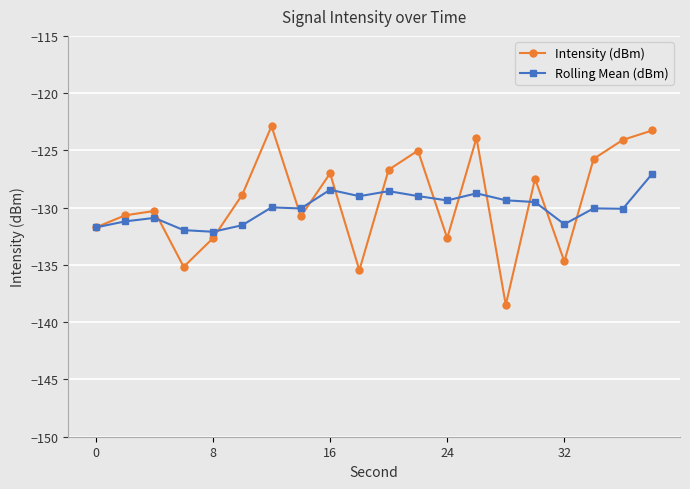

Which series has the largest range (max minus min)?

Intensity (dBm)